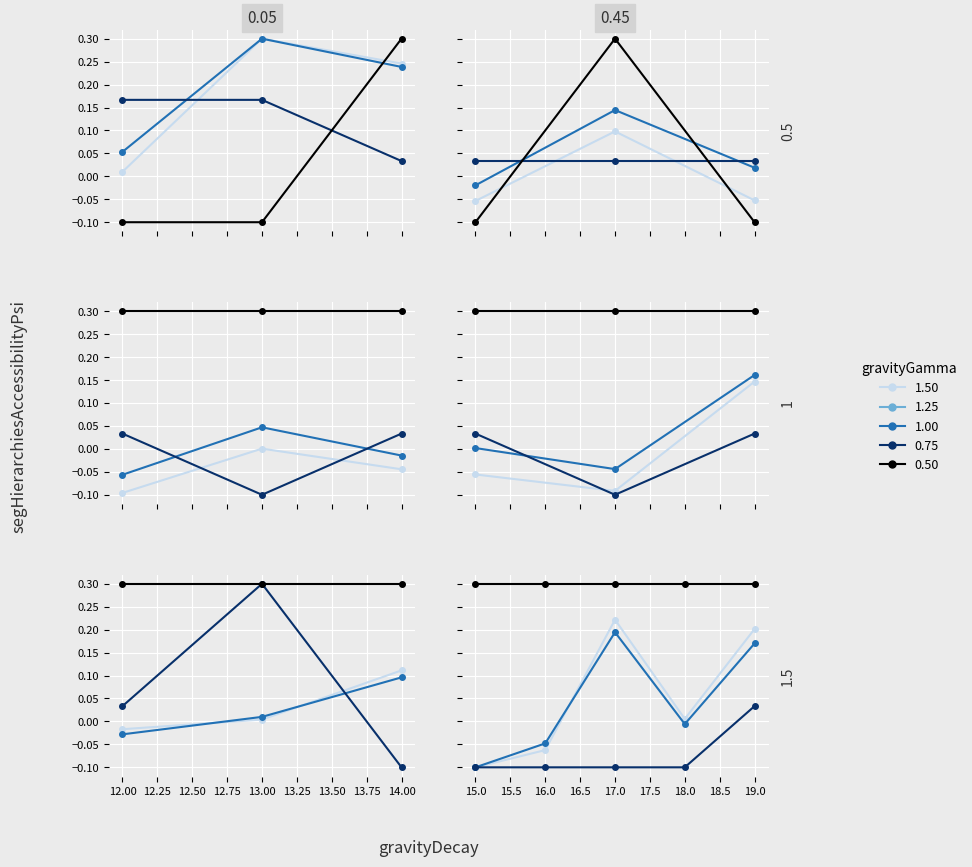

Count the number of categories in the chart.

5